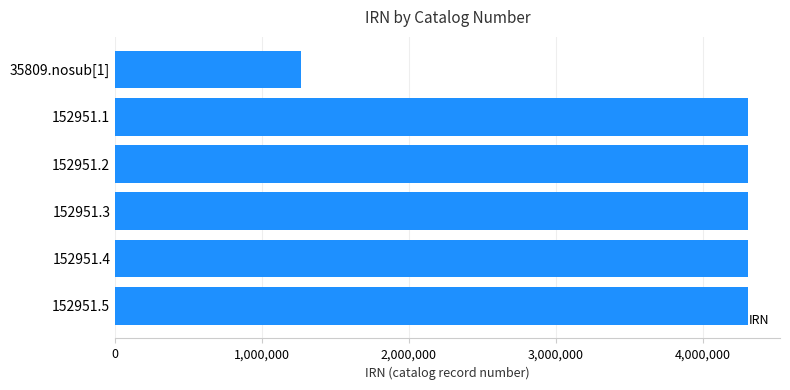

What is the difference between the second highest and minimum values?

3046741